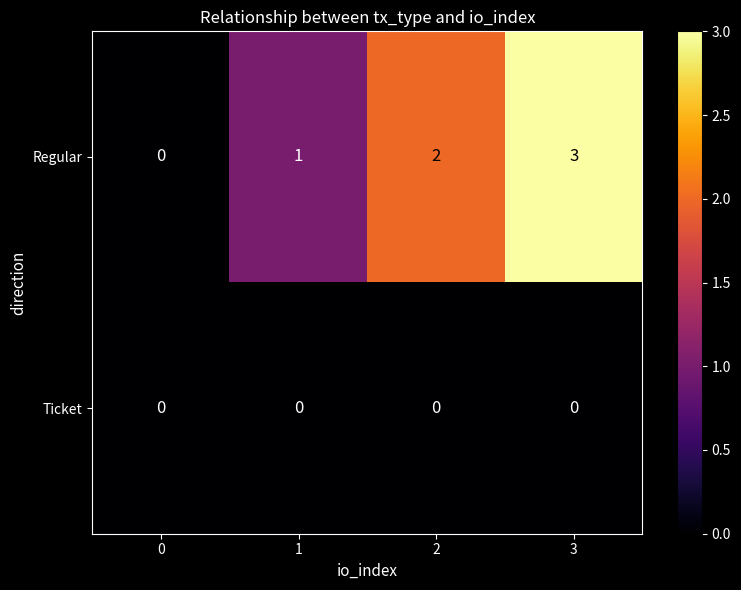

What is the spread (max minus min) of values at 2?

2